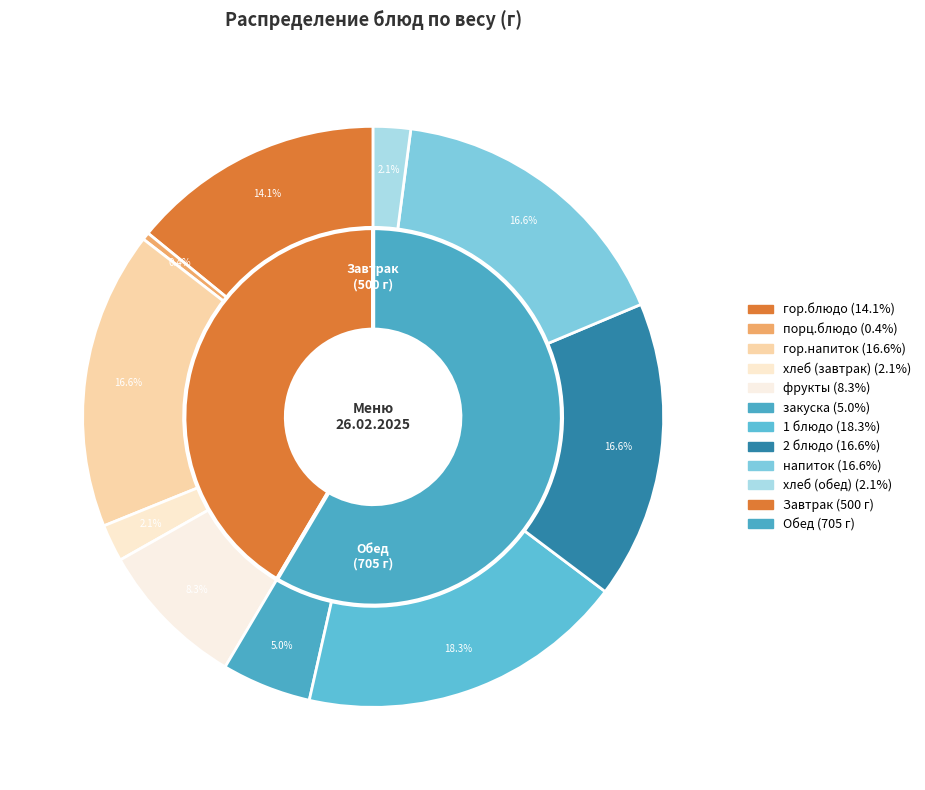

To the nearest percent, what is the difference between the порц.блюдо and 1 блюдо slice percentages?

18%